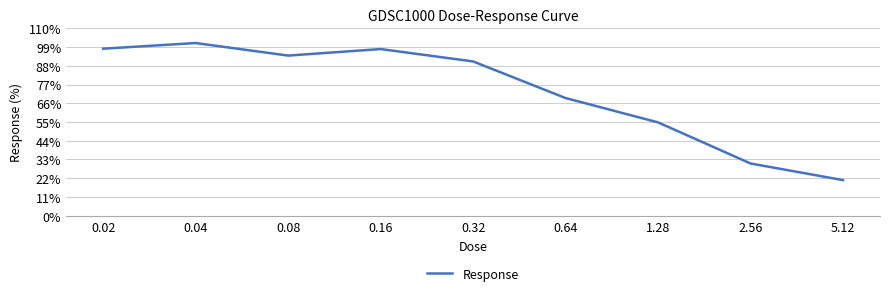

What position from the left is 0.16?

4